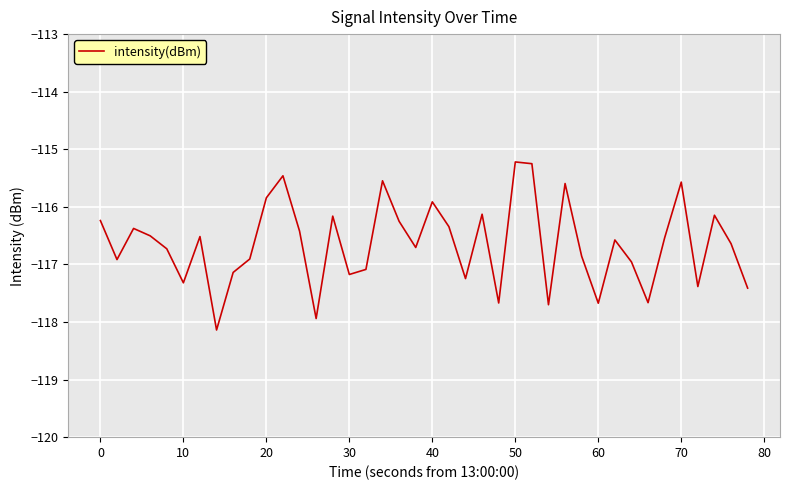

What is the difference between the maximum and minimum values?

2.9